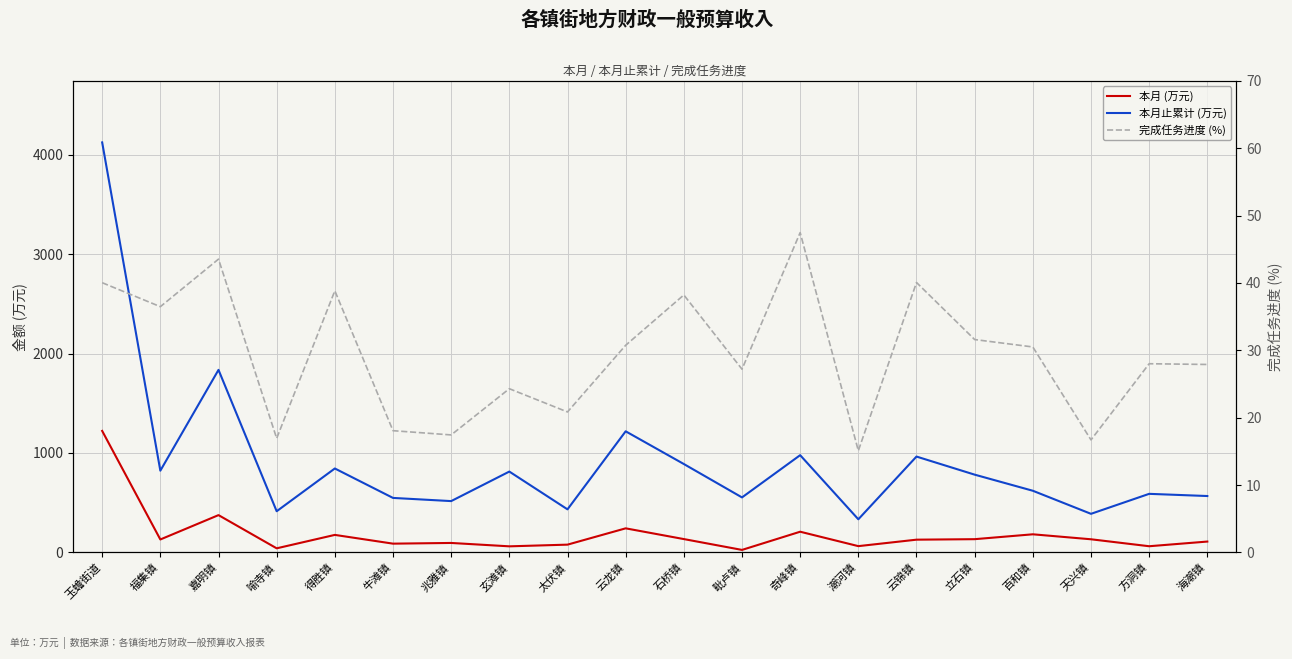

What is the total value across all series at 奇峰镇?

1233.5